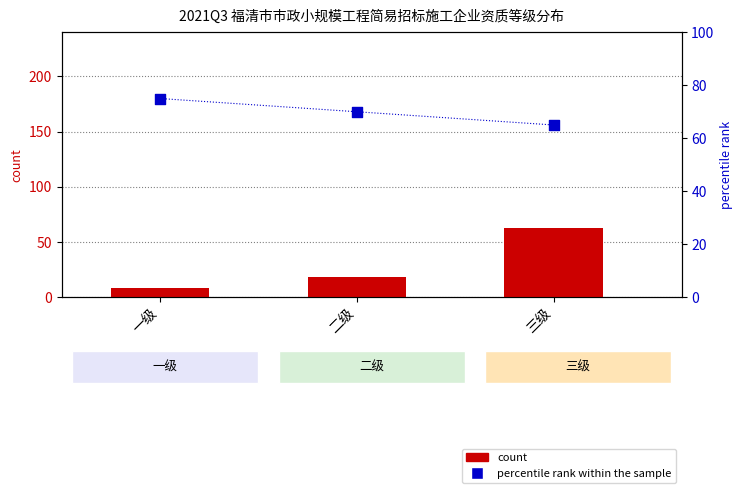

At which category is the sum across all series the highest?

三级